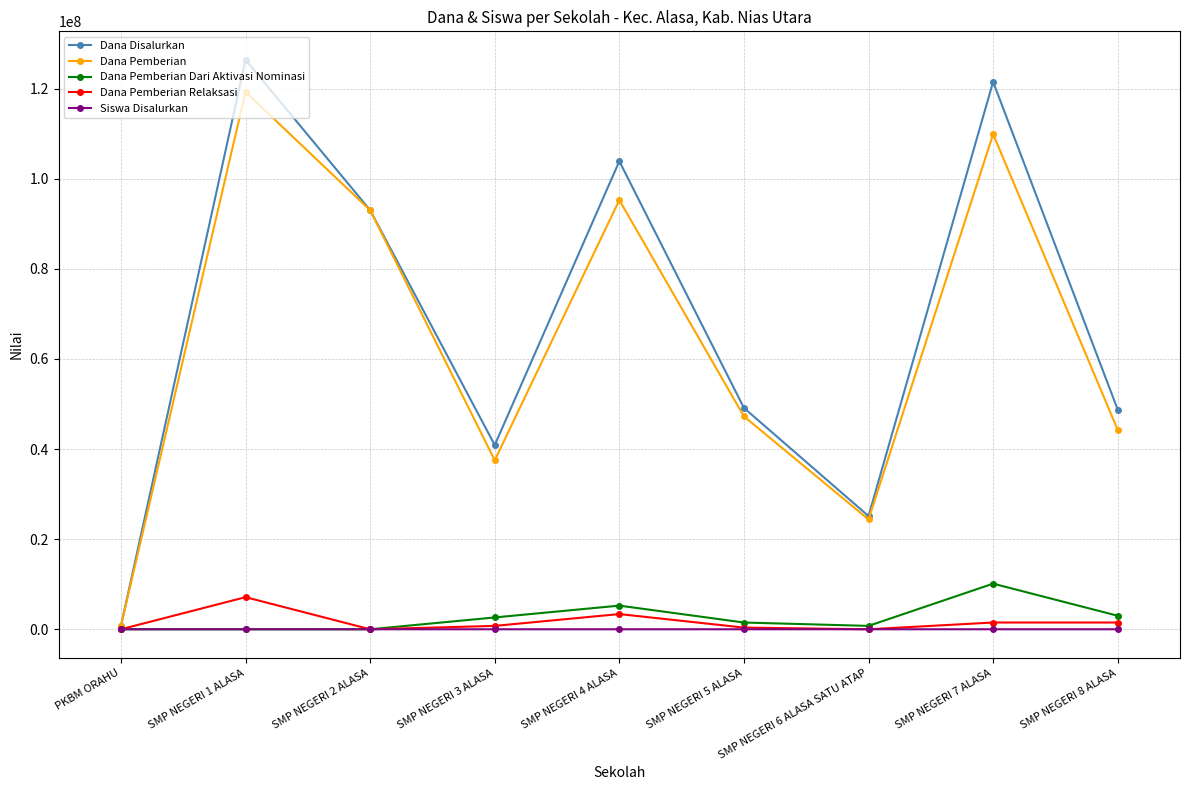

Which category has the highest value in the Dana Pemberian series?

SMP NEGERI 1 ALASA